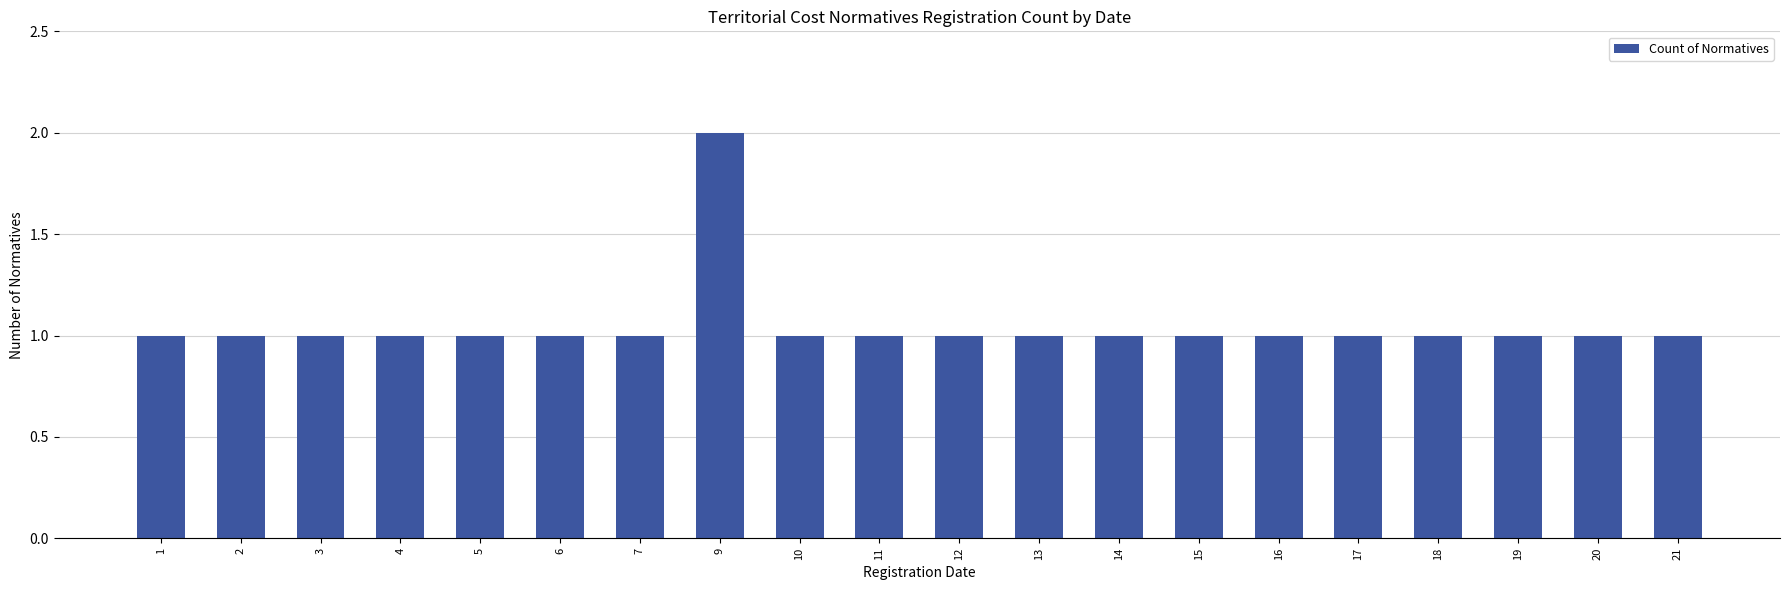

How many bars are there in total?

20